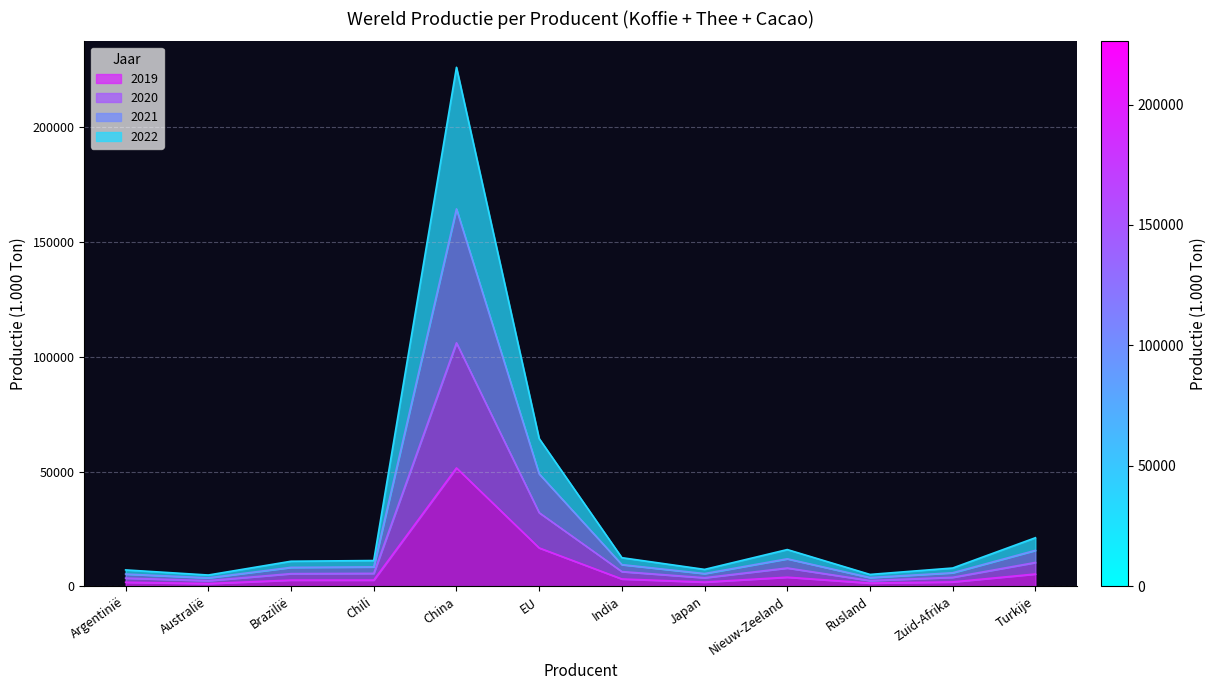

At which category is the sum across all series the highest?

China